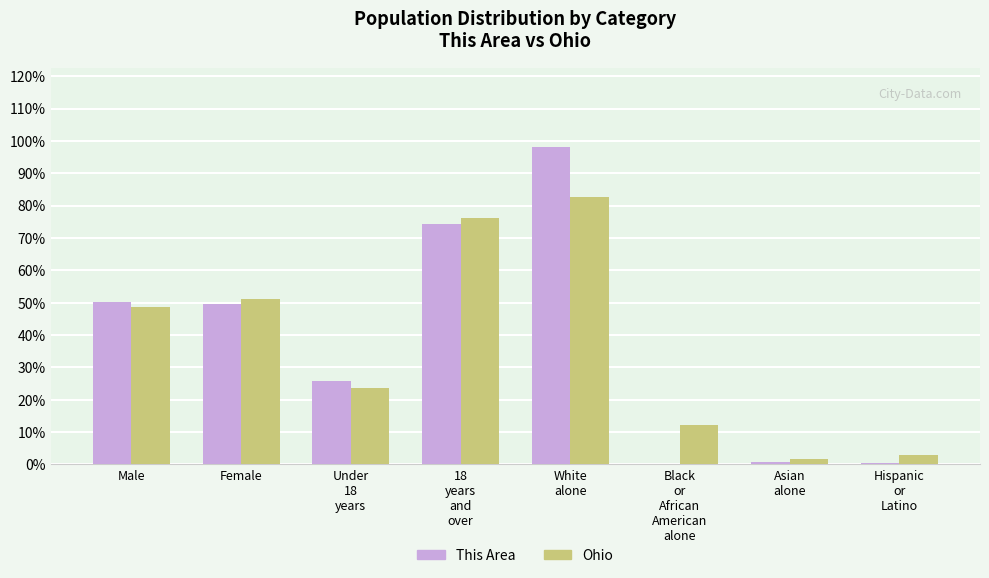

What is the total value across all series at Male?

99.2